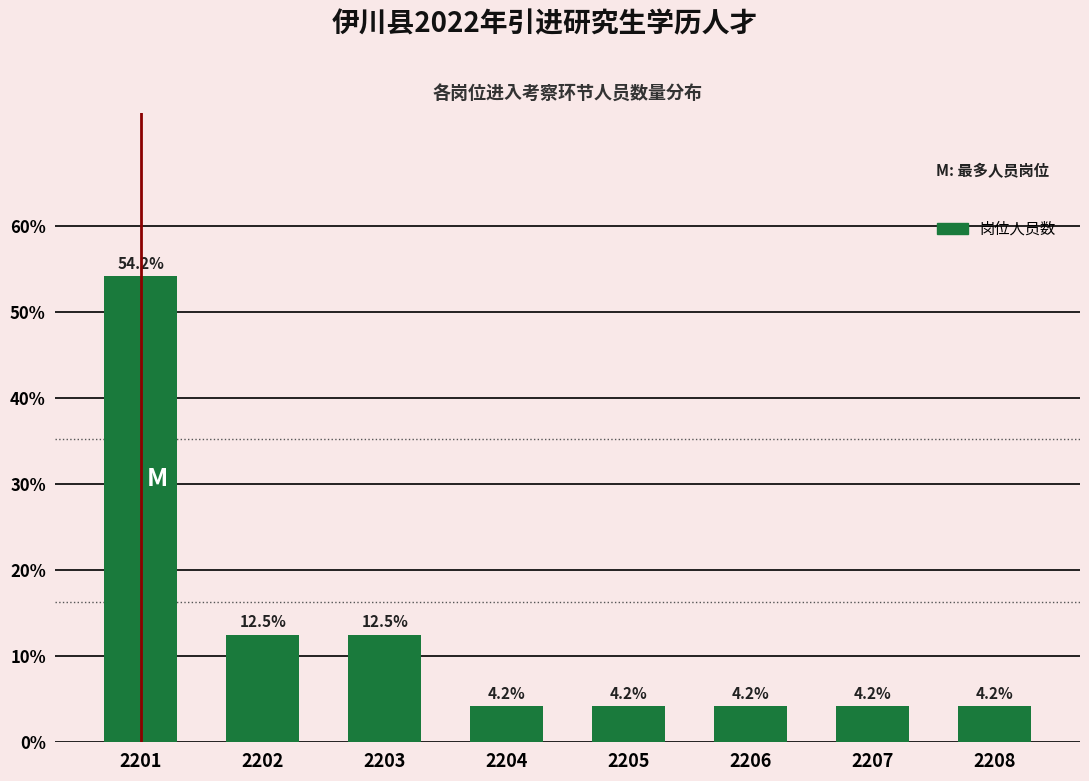

Reading left to right, extract all data points from this chart.

2201=54.2	2202=12.5	2203=12.5	2204=4.2	2205=4.2	2206=4.2	2207=4.2	2208=4.2